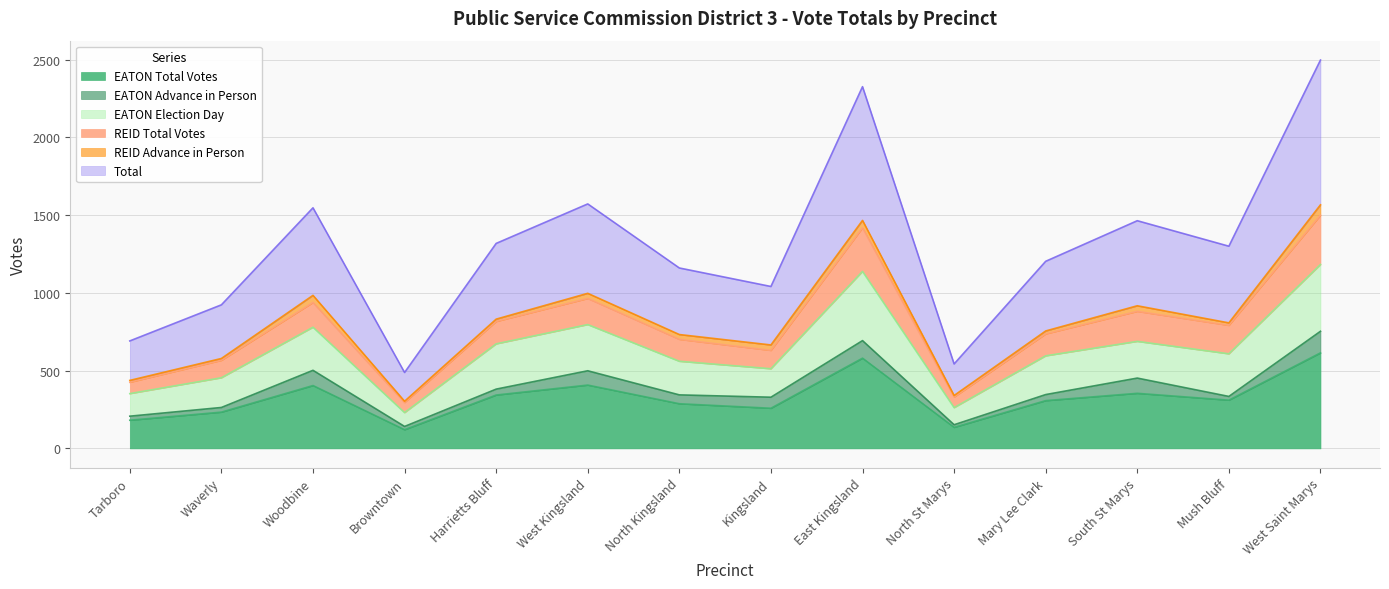

What is the sum of all Total values?

18073